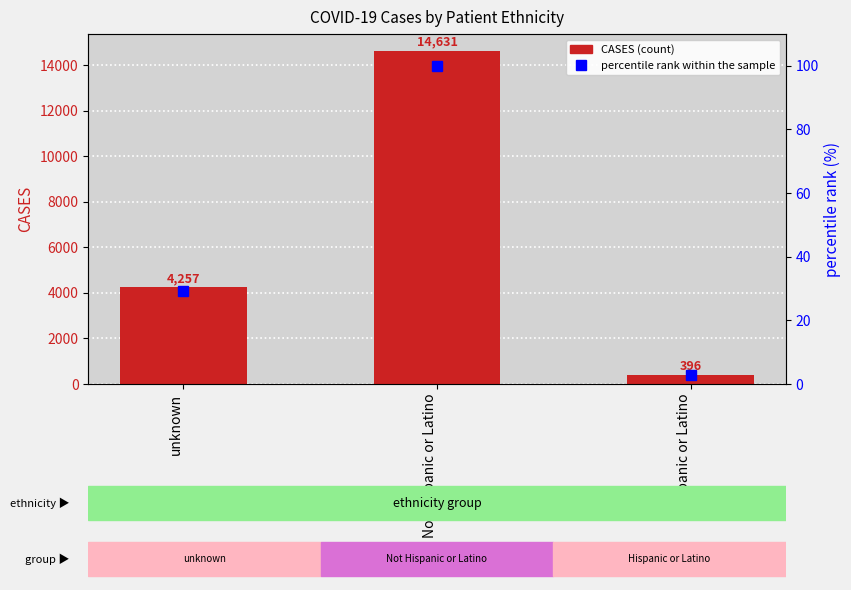

At how many categories does at least one series exceed 3459?

2